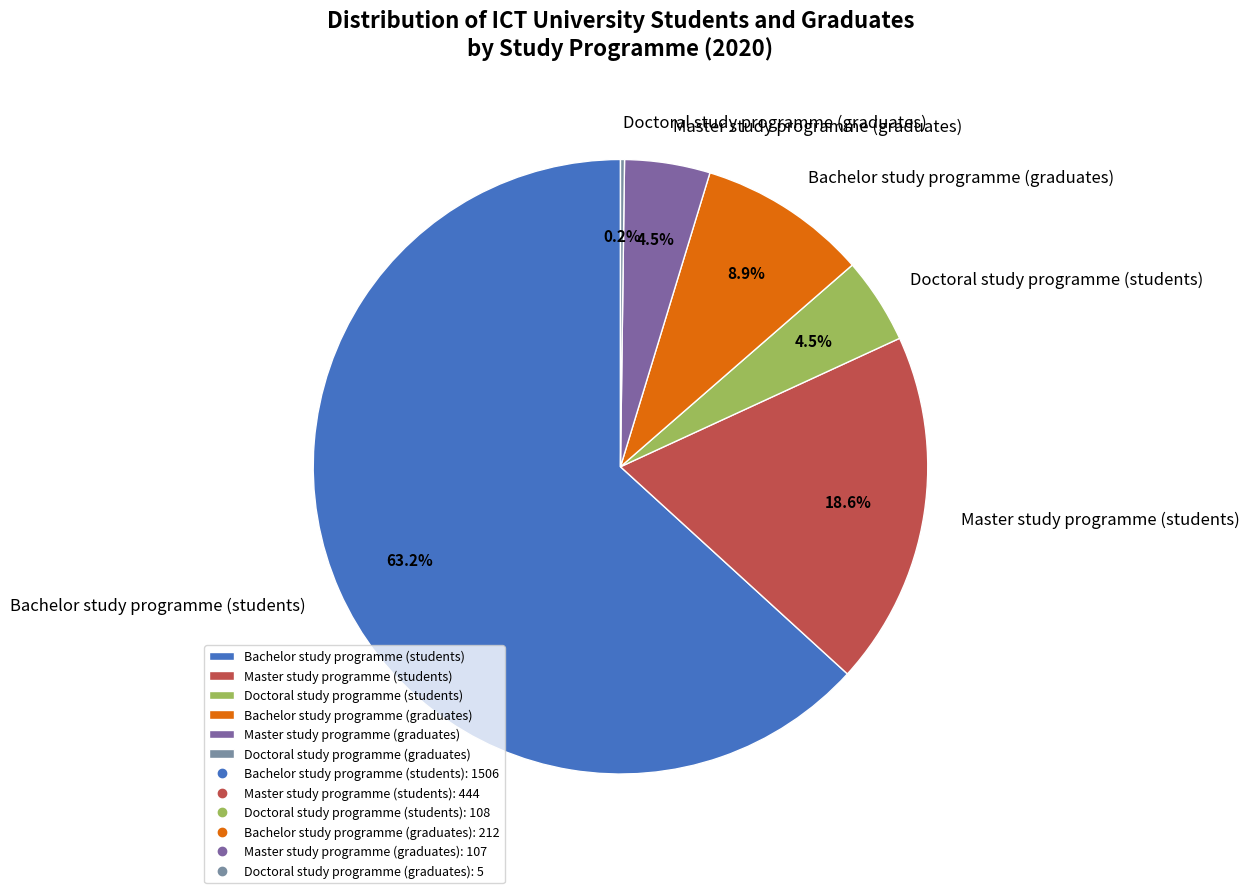

Combined, what portion of the pie is Doctoral study programme (students) and Bachelor study programme (graduates)?

13.4%